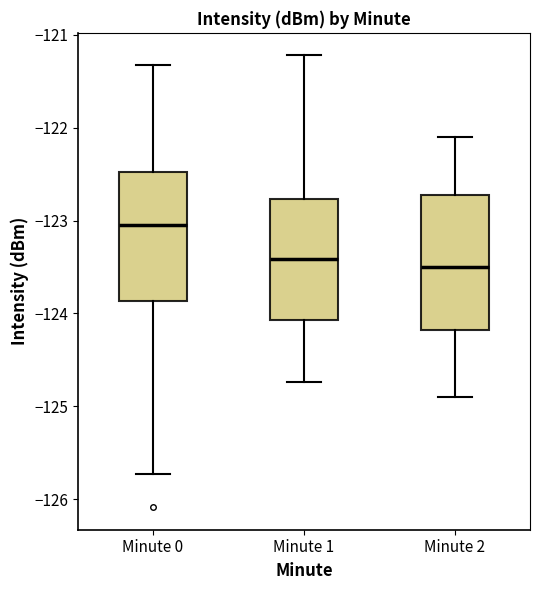

Where is the upper edge of the box for Minute 1 on the y-axis? The values are not printed on the chart, so give them approximately, as read against the axis.

-122.8